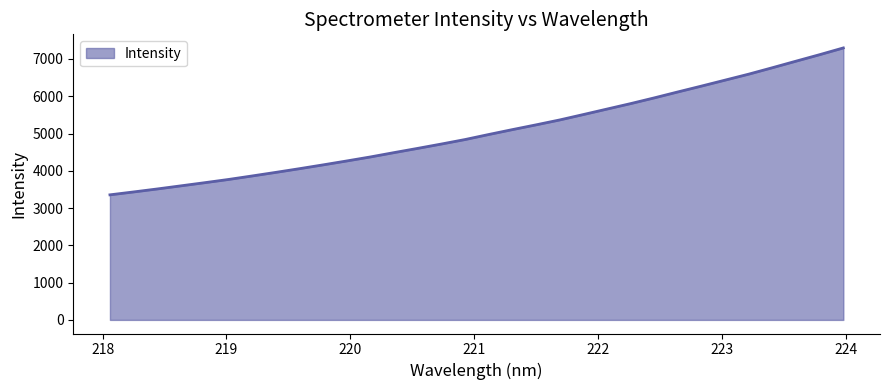

How many lines are shown in the chart?

1